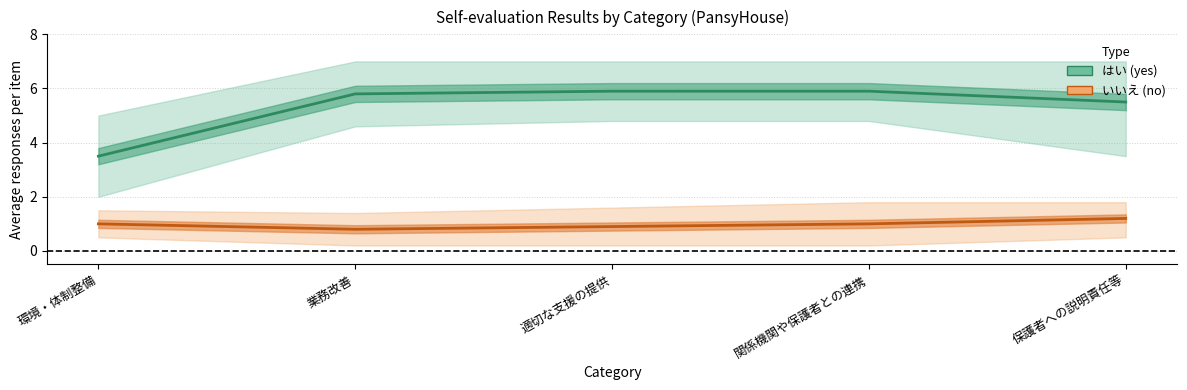

What position from the left is 関係機関や保護者との連携?

4